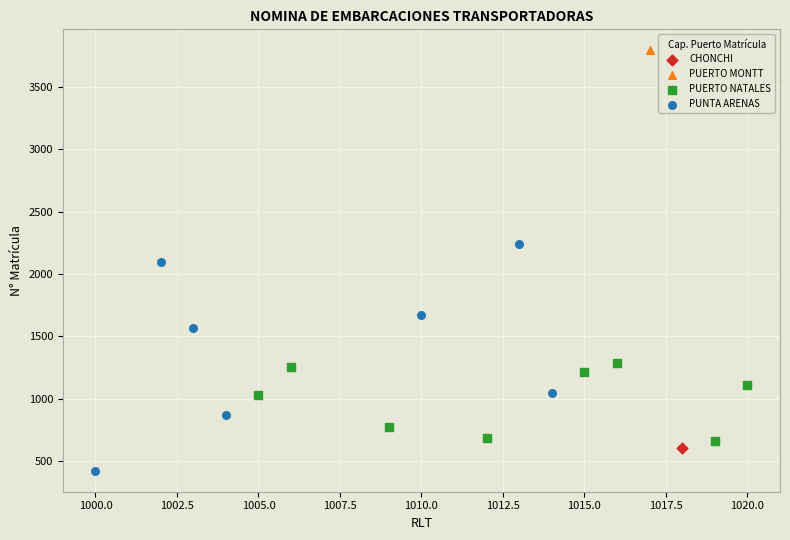

What are all the series names shown in the legend?

CHONCHI, PUERTO MONTT, PUERTO NATALES, PUNTA ARENAS